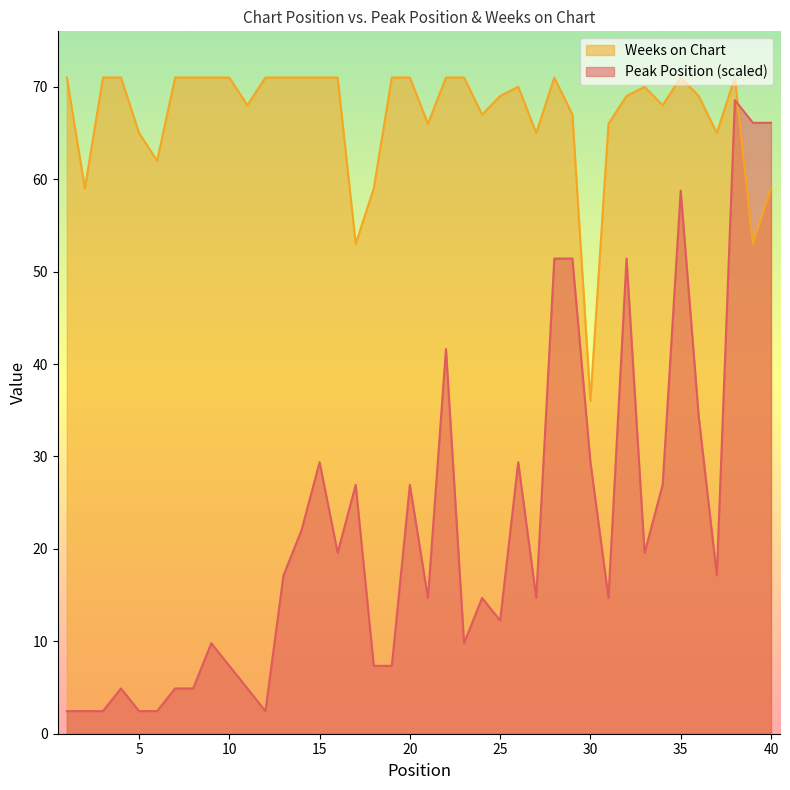

True or false: Peak Position and Weeks on Chart intersect in this chart.

True